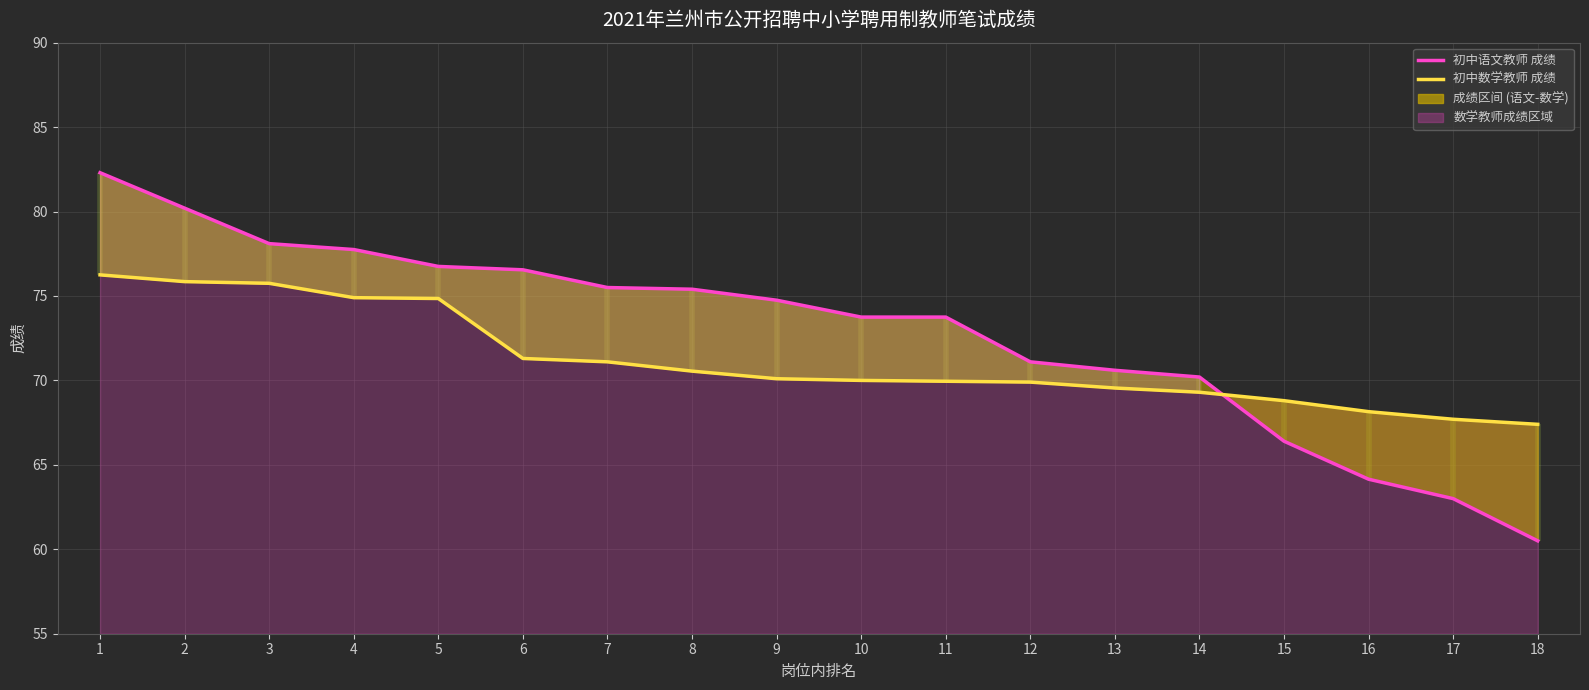

Which series changed the most between 9 and 18?

初中语文教师